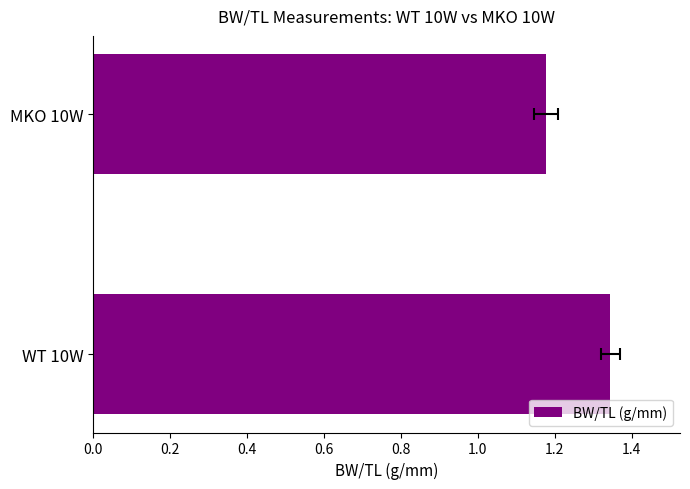

Read the value at MKO 10W.

1.2